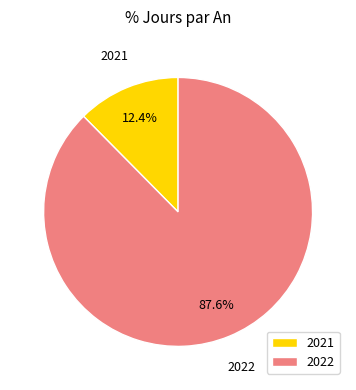

The 2021 slice represents 12% of the pie. True or false?

True